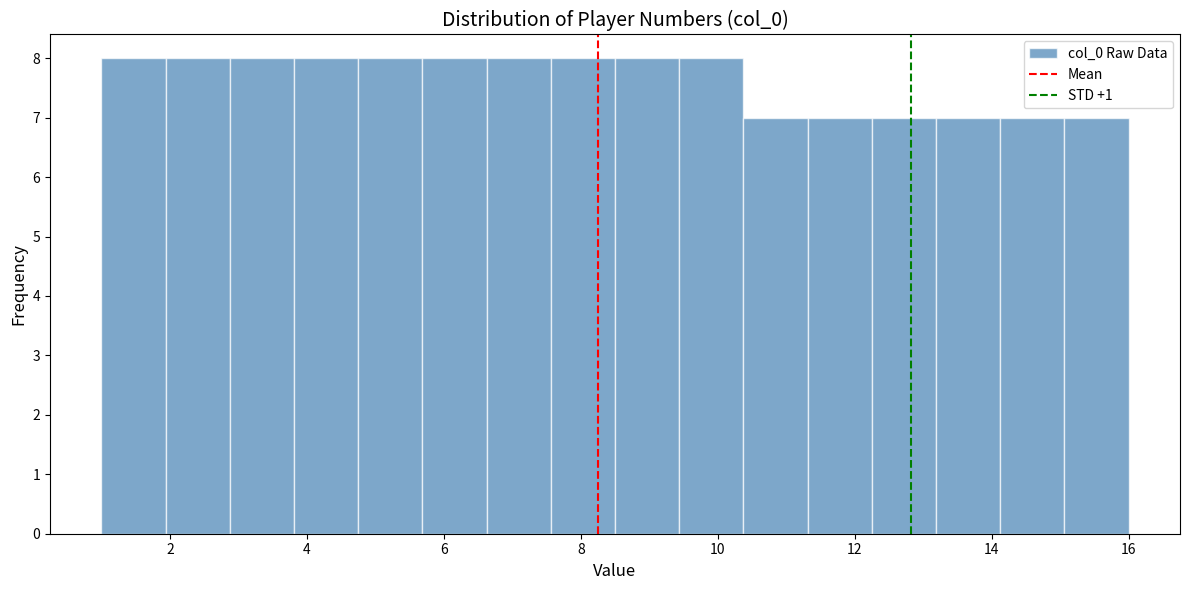

Reading left to right, transcribe this chart: for each bar, give the range it covers on the x-axis and its height. Neither the bar edges nor the heights are printed on the chart, so give them approximately, as read against the axes.

1.0 to 2.0: 8
2.0 to 2.8: 8
2.8 to 3.8: 8
3.8 to 4.8: 8
4.8 to 5.6: 8
5.6 to 6.6: 8
6.6 to 7.6: 8
7.6 to 8.6: 8
8.6 to 9.4: 8
9.4 to 10.4: 8
10.4 to 11.4: 7
11.4 to 12.2: 7
12.2 to 13.2: 7
13.2 to 14.2: 7
14.2 to 15.0: 7
15.0 to 16.0: 7